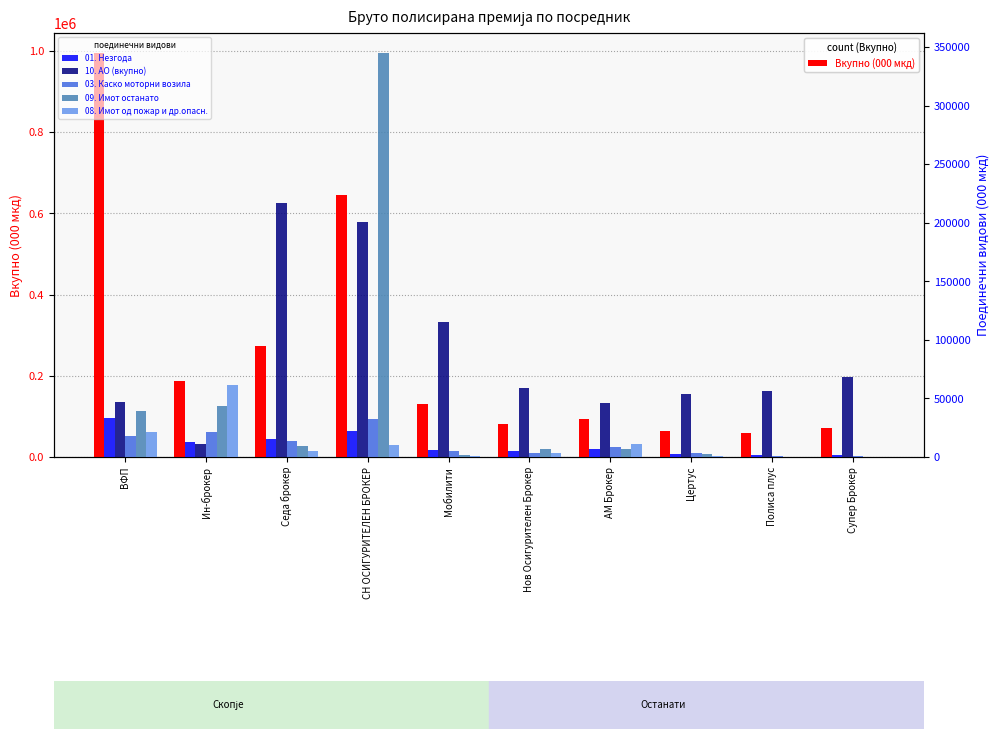

Are the bars grouped side by side (vs. stacked)?

Yes